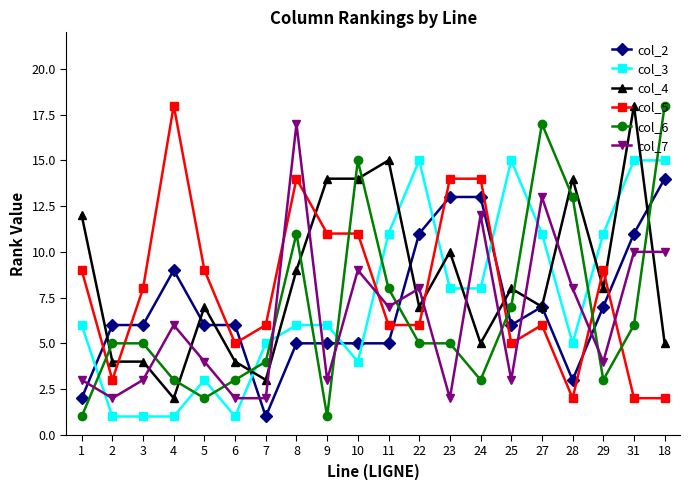

Is it true that col_6 equals 3 at 6?

True